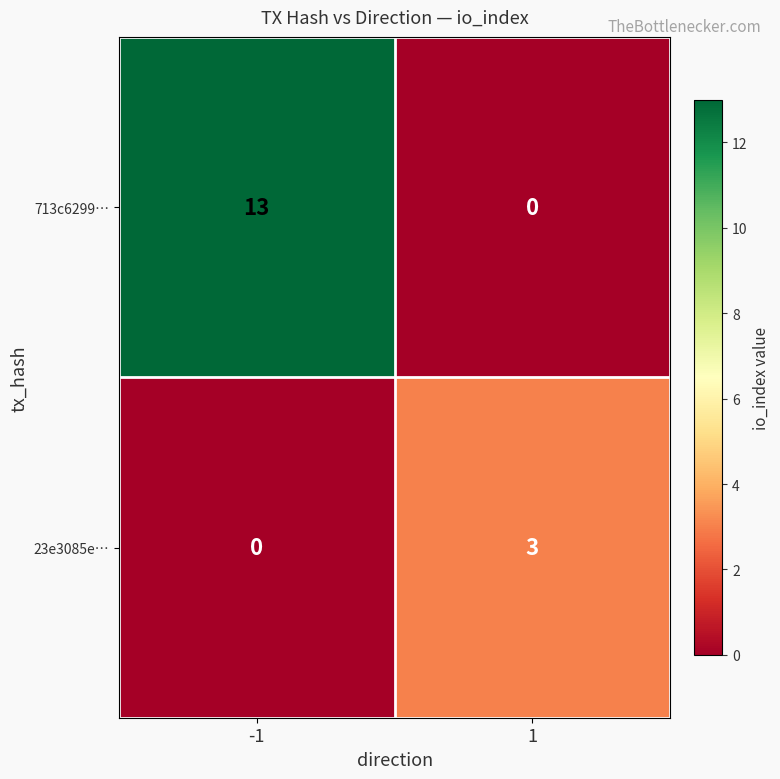

True or false: 23e3085e… has a value of 1 at 1.

False